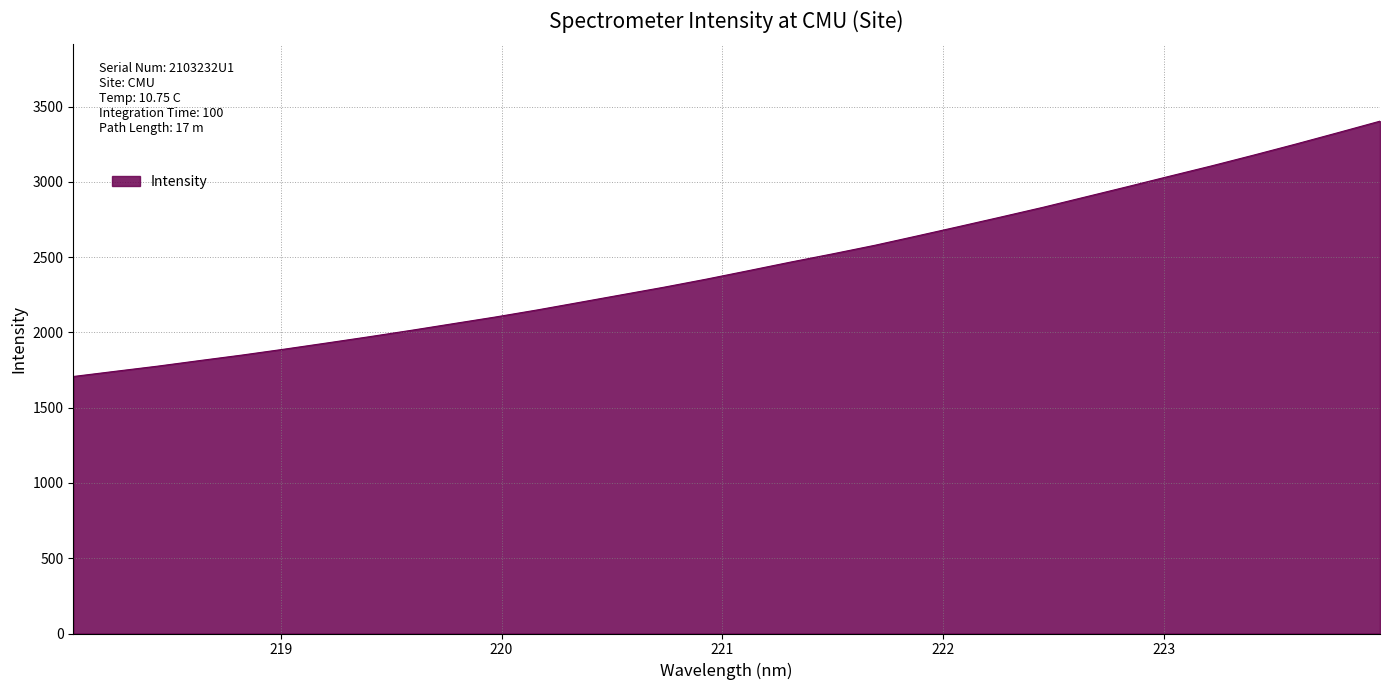

What is the sum of all values?

78192.6